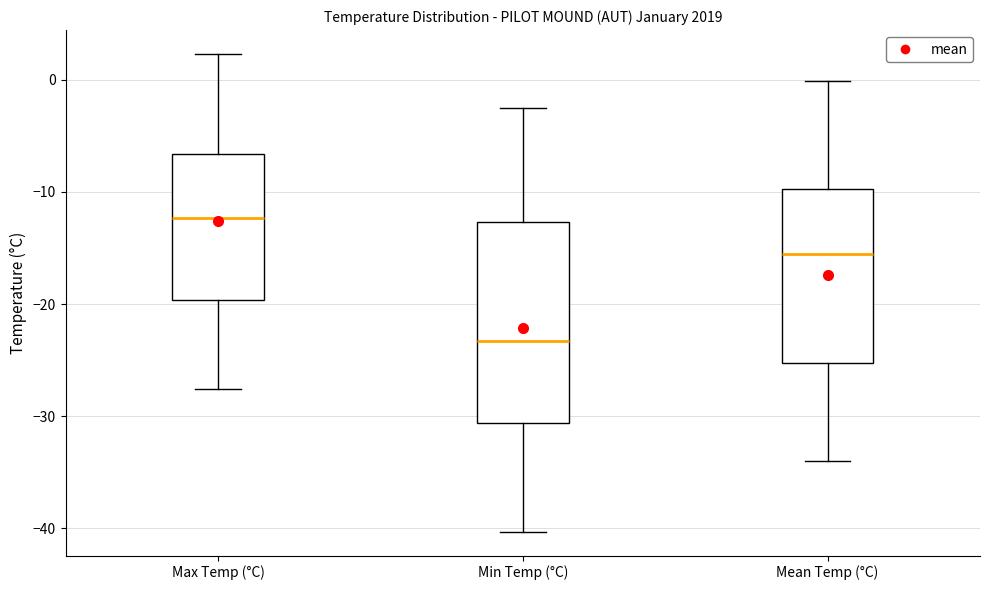

Which box has the highest median line?

Max Temp (°C)